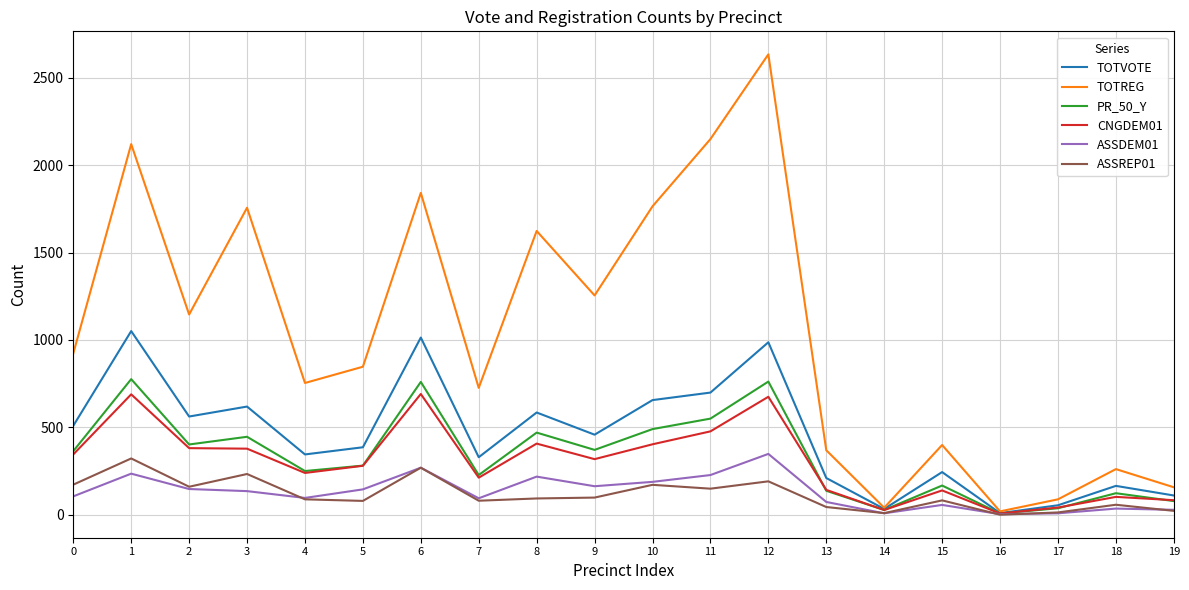

The value of TOTREG at 19 is 157. True or false?

True